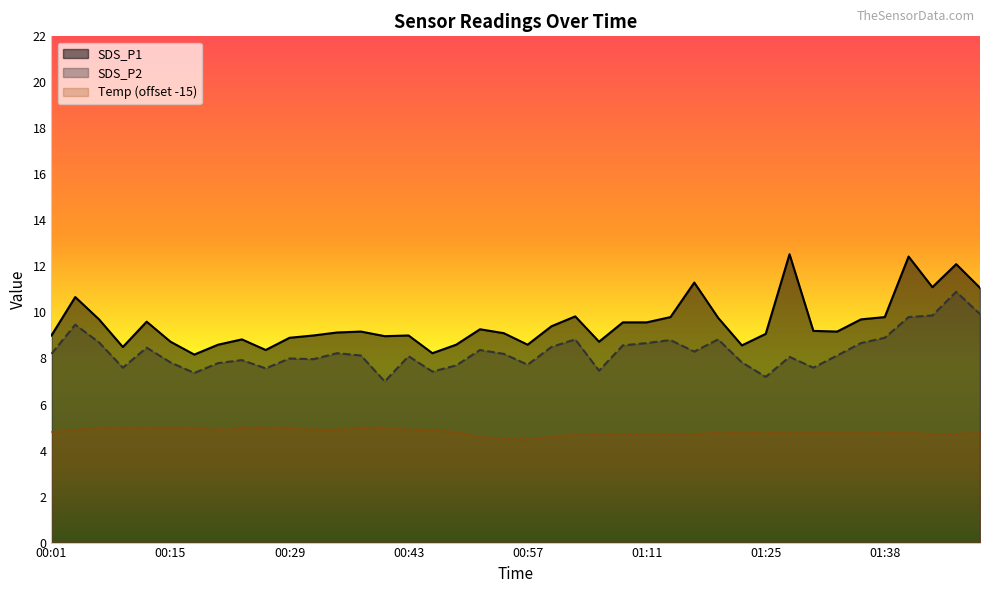

List the series in order of their peak value, highest first.

SDS_P1, SDS_P2, Temp (offset -15)